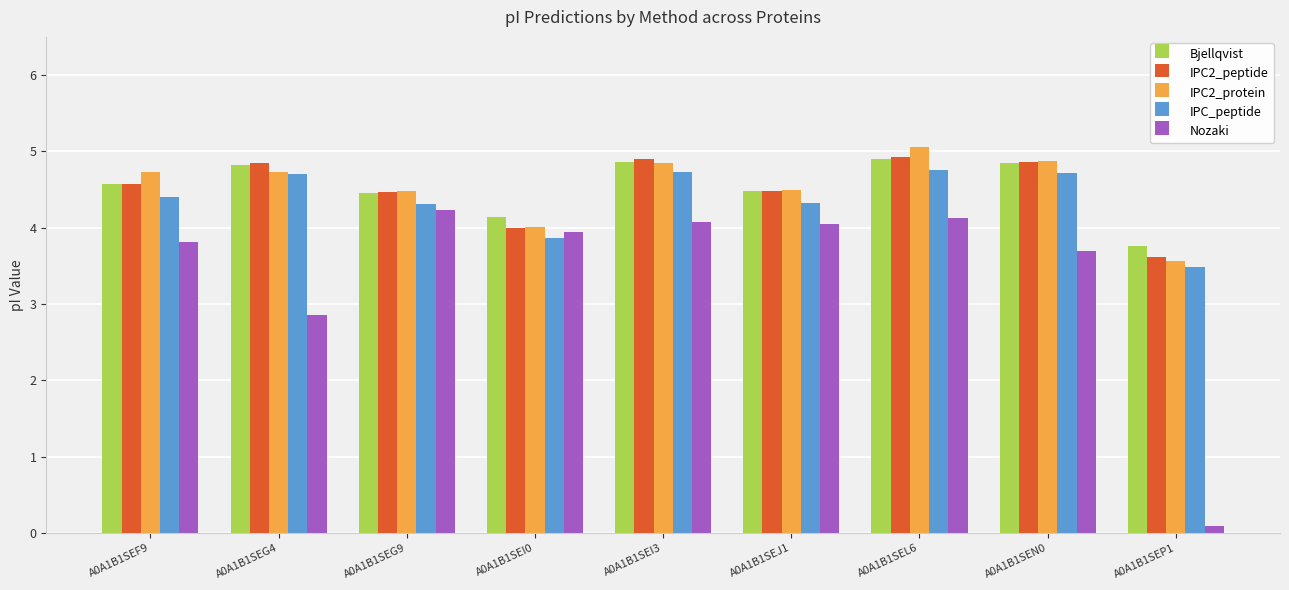

What is the sum of the IPC2_protein values at A0A1B1SEP1 and A0A1B1SEF9?

8.3